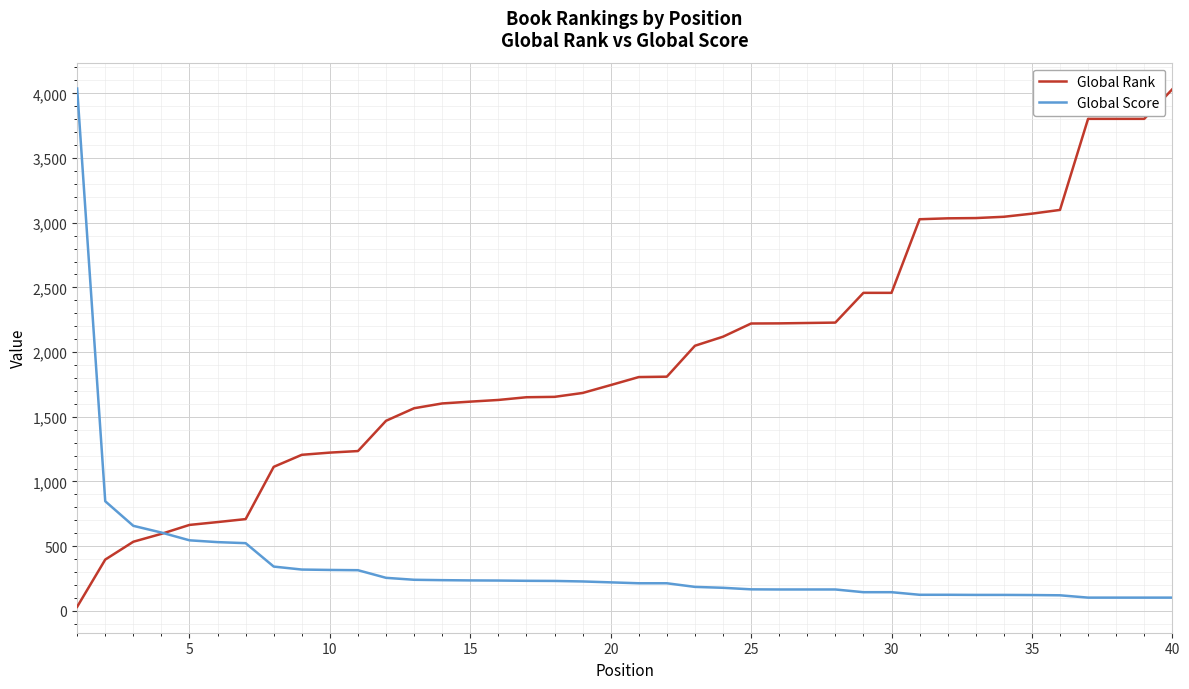

List the series in order of their overall mean, highest first.

Global Rank, Global Score